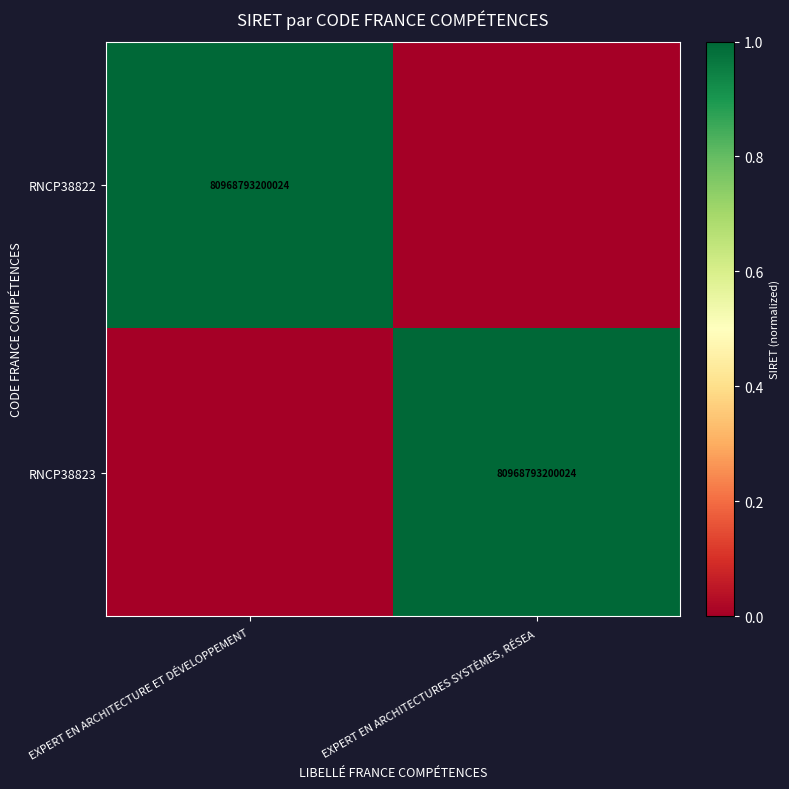

At which category is the sum across all series the highest?

EXPERT EN ARCHITECTURE ET DÉVELOPPEMENT